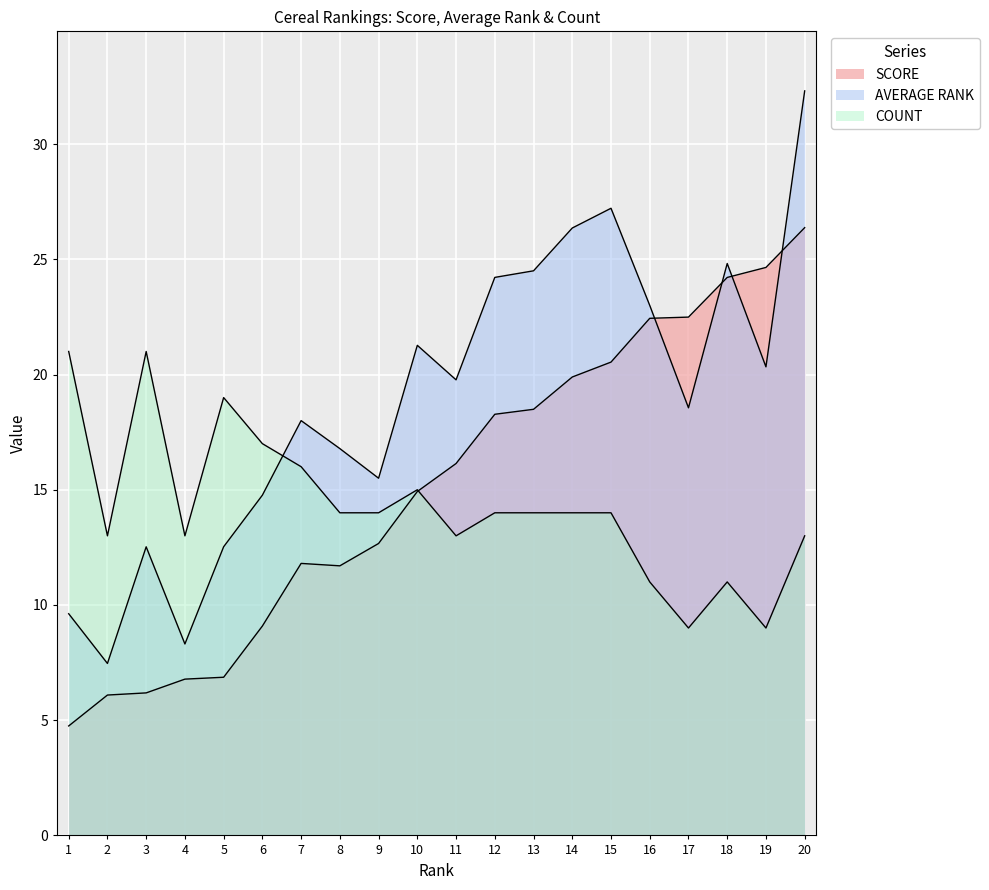

What is the maximum value shown in the chart?

32.3